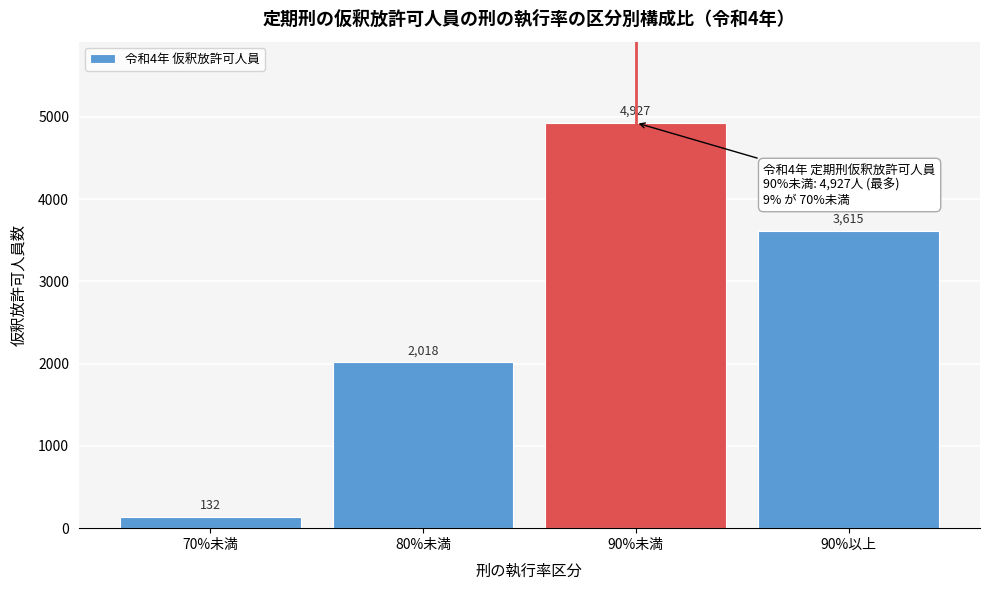

Reading right to left, list all the values displayed in this chart.

3615	4927	2018	132